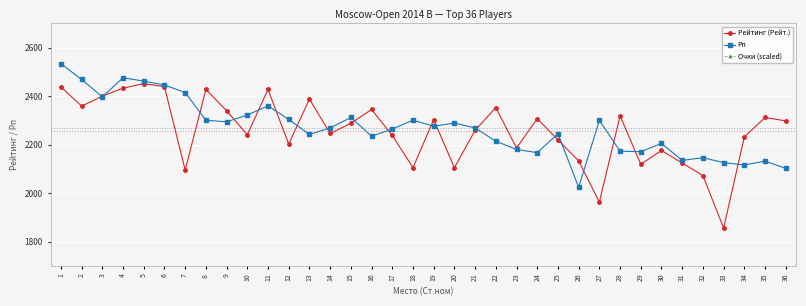

At which label does Очки (scaled) reach its peak?

1